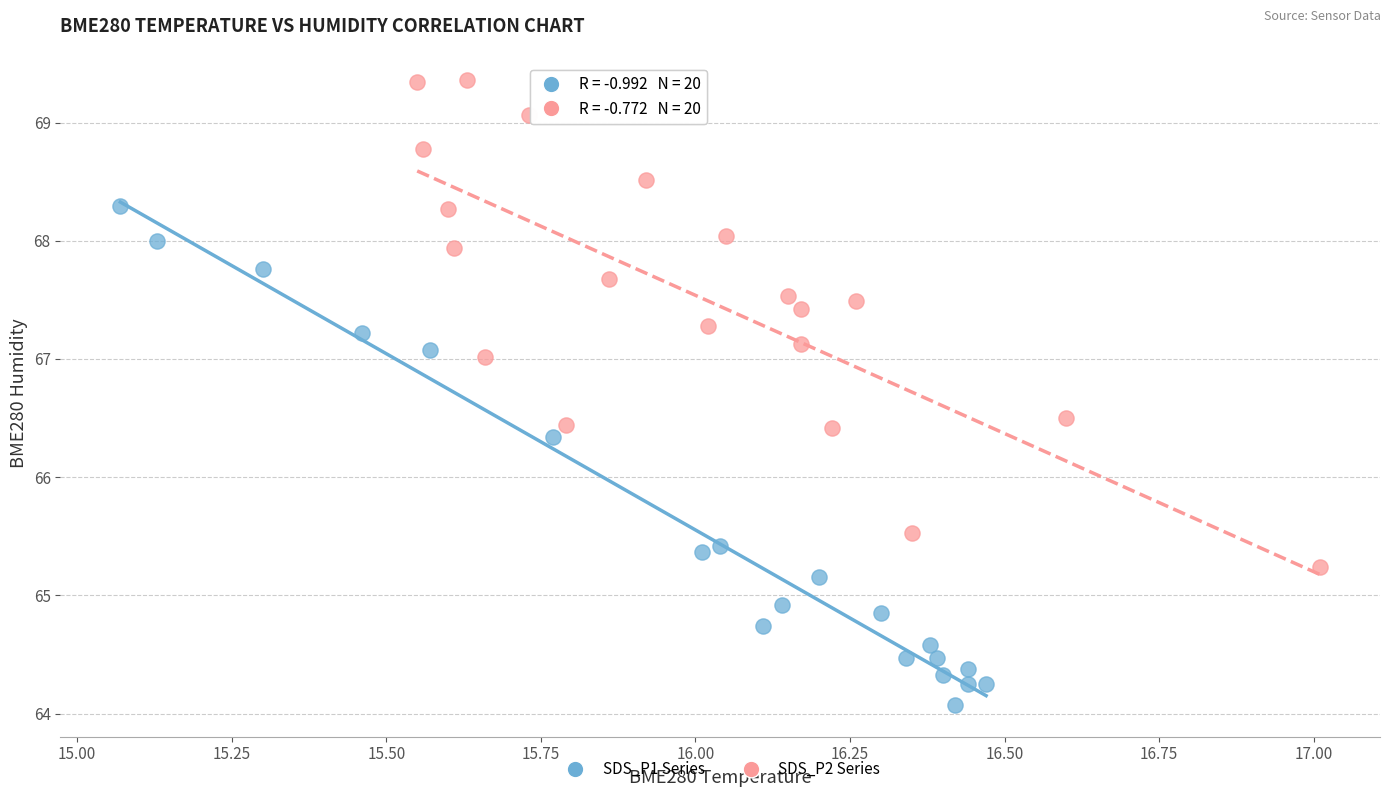

What are all the series names shown in the legend?

SDS_P1 Series, SDS_P2 Series